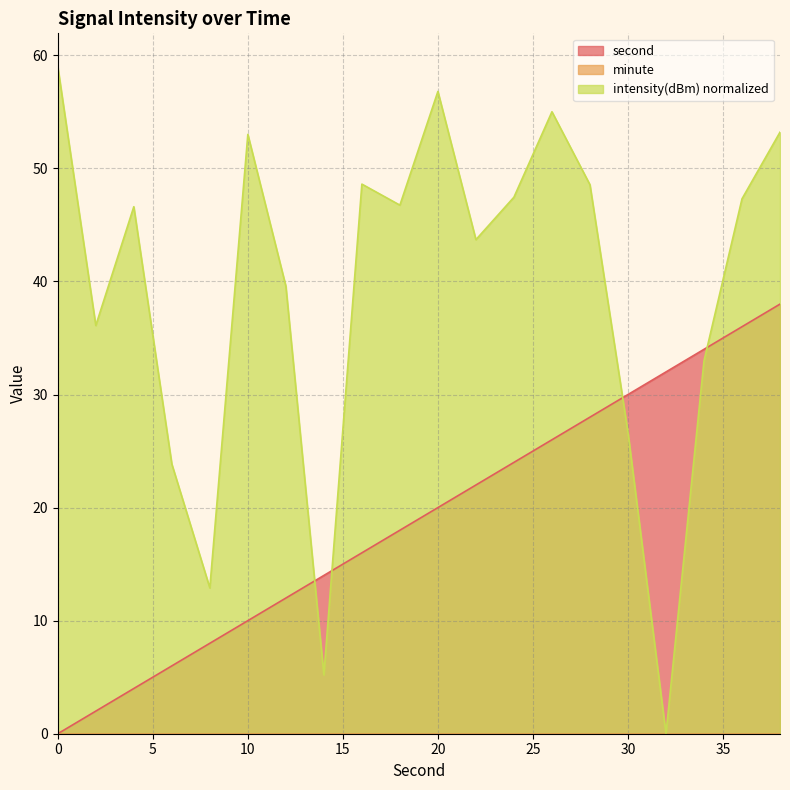

How many categories are shown in the chart?

20